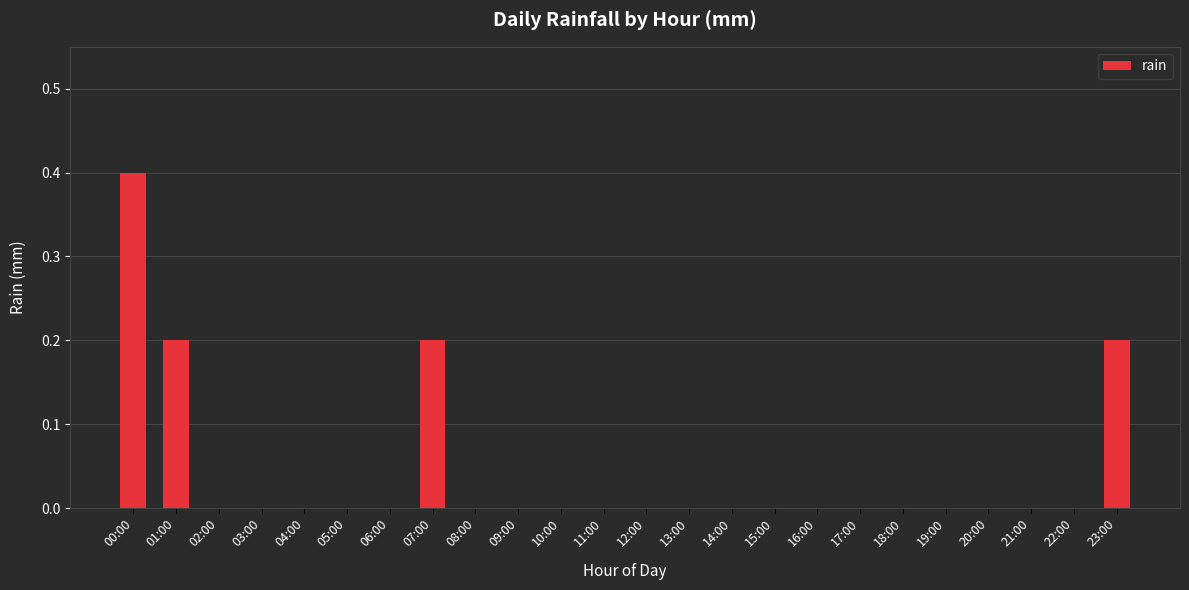

Which category has the highest value across all series?

00:00